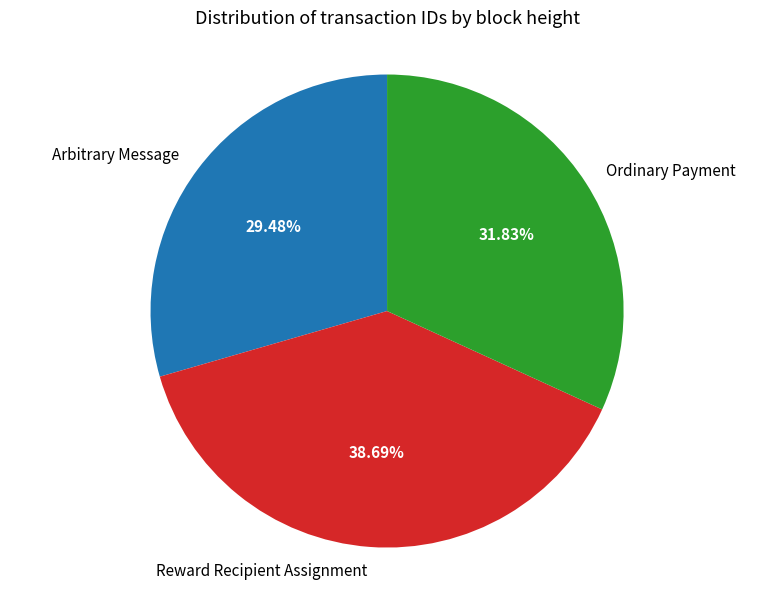

Is there a majority slice in this chart?

No